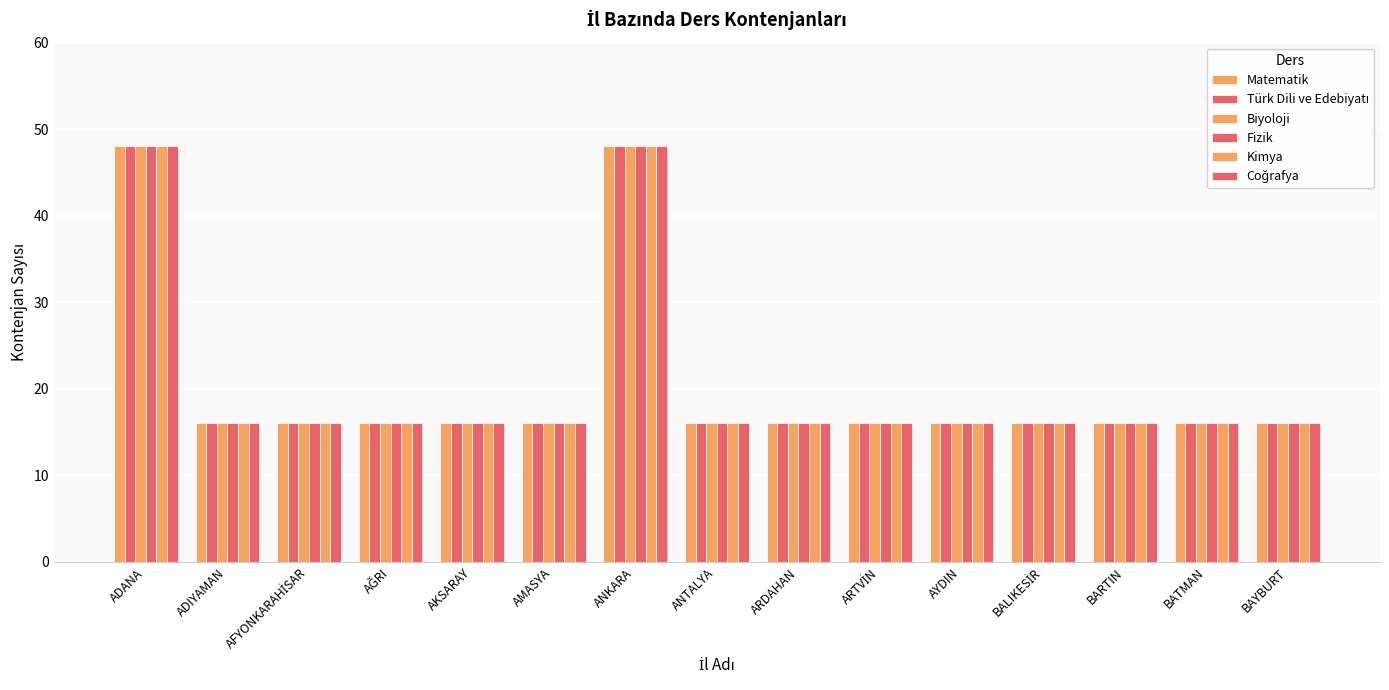

The Biyoloji series shows 7 at ARDAHAN. True or false?

False